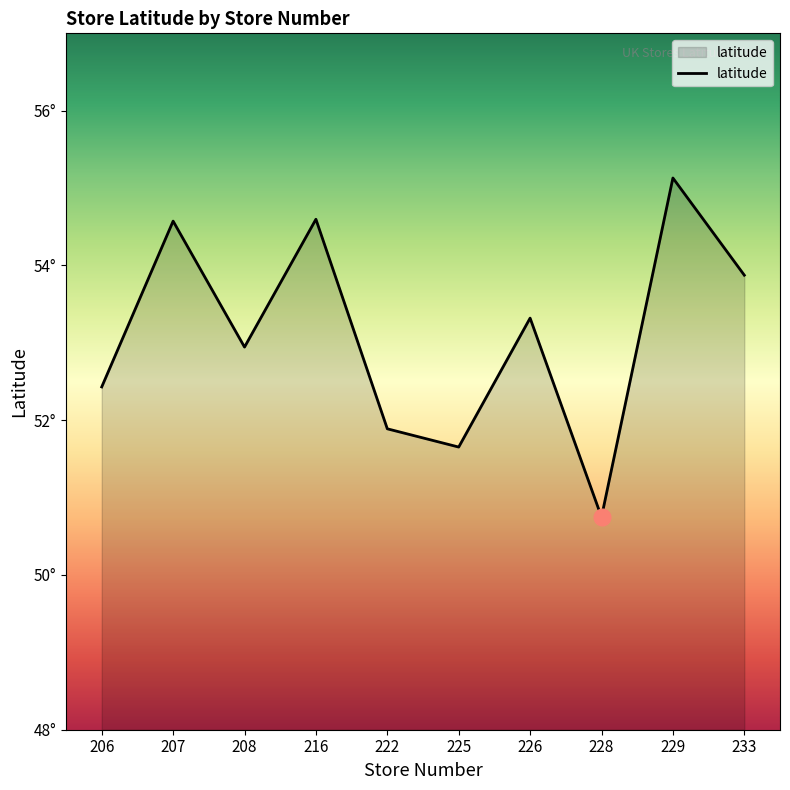

Reading right to left, list all the values displayed in this chart.

53.9	55.1	50.7	53.3	51.7	51.9	54.6	52.9	54.6	52.4